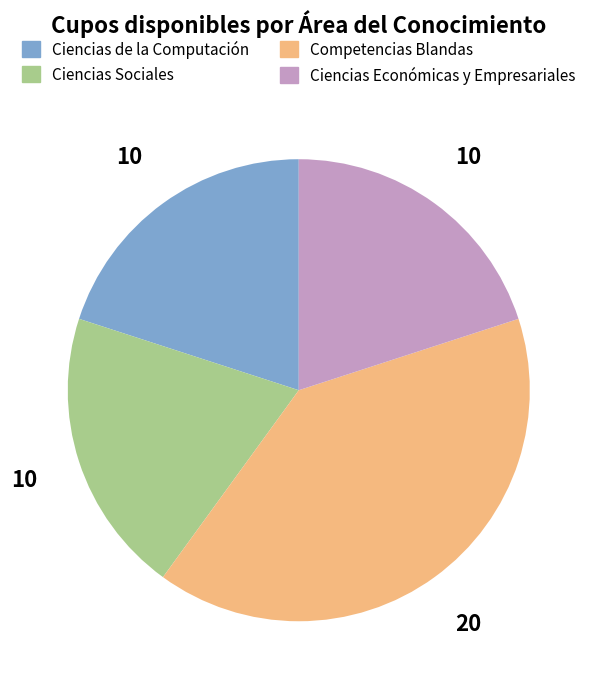

Does any single category account for the majority?

No